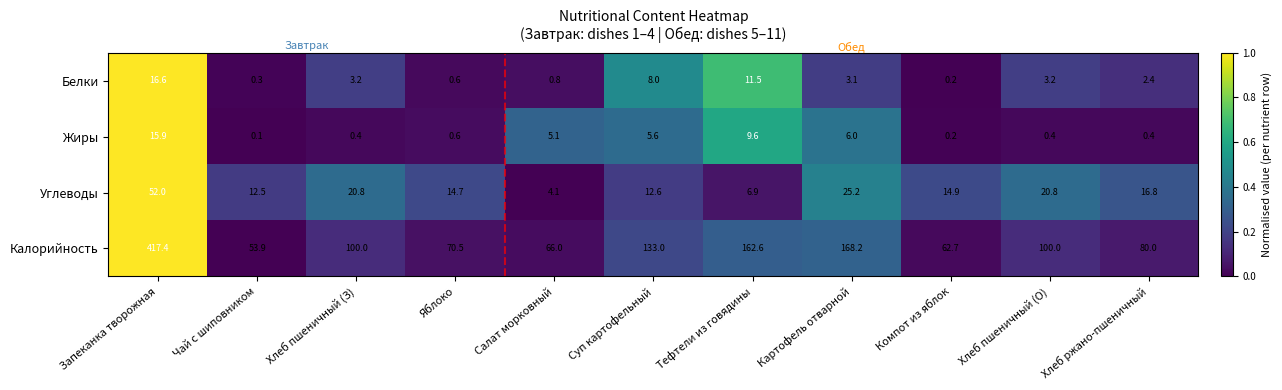

At how many categories does at least one series exceed 0?

11